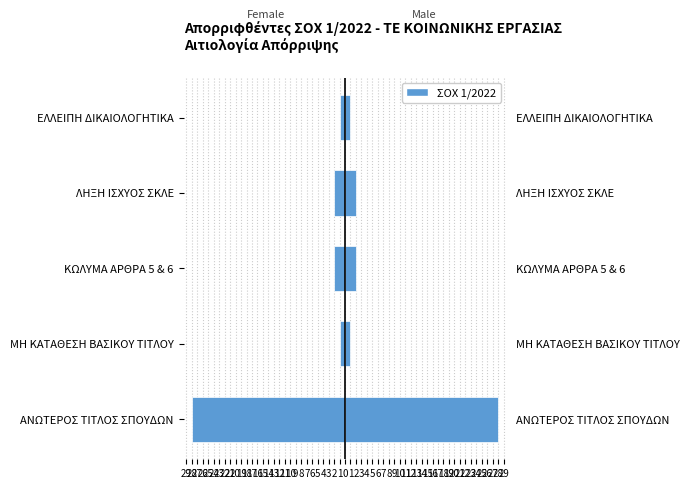

Are the bars grouped side by side (vs. stacked)?

Yes